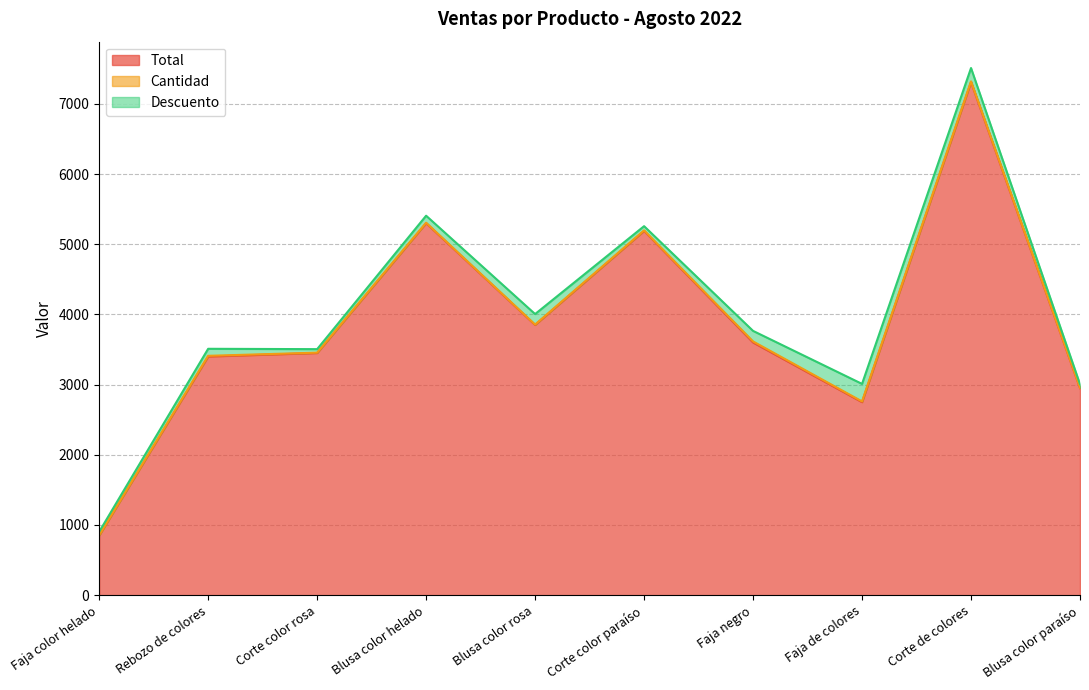

Reading left to right, extract all data points from this chart.

Total: Faja color helado=850	Rebozo de colores=3400	Corte color rosa=3450	Blusa color helado=5300	Blusa color rosa=3850	Corte color paraíso=5190	Faja negro=3600	Faja de colores=2750	Corte de colores=7310	Blusa color paraíso=2950
Cantidad: Faja color helado=3	Rebozo de colores=10	Corte color rosa=5	Blusa color helado=6	Blusa color rosa=5	Corte color paraíso=7	Faja negro=15	Faja de colores=10	Corte de colores=10	Blusa color paraíso=5
Descuento: Faja color helado=50	Rebozo de colores=100	Corte color rosa=50	Blusa color helado=100	Blusa color rosa=150	Corte color paraíso=60	Faja negro=150	Faja de colores=250	Corte de colores=190	Blusa color paraíso=50